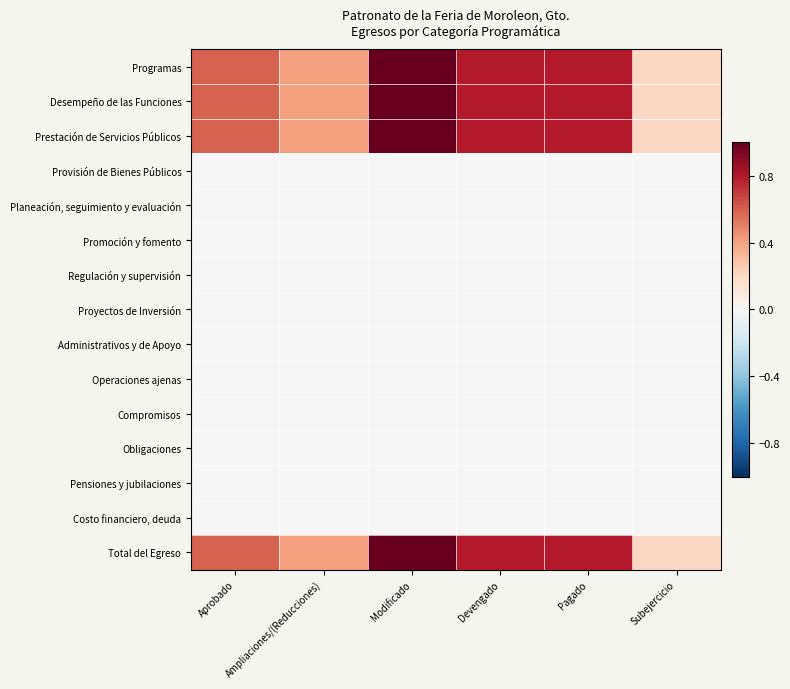

Reading right to left, transcribe all the data shown in this chart.

Programas: Subejercicio=0.2	Pagado=0.8	Devengado=0.8	Modificado=1.0	Ampliaciones/(Reducciones)=0.4	Aprobado=0.6
Desempeño de las Funciones: Subejercicio=0.2	Pagado=0.8	Devengado=0.8	Modificado=1.0	Ampliaciones/(Reducciones)=0.4	Aprobado=0.6
Prestación de Servicios Públicos: Subejercicio=0.2	Pagado=0.8	Devengado=0.8	Modificado=1.0	Ampliaciones/(Reducciones)=0.4	Aprobado=0.6
Provisión de Bienes Públicos: Subejercicio=0.0	Pagado=0.0	Devengado=0.0	Modificado=0.0	Ampliaciones/(Reducciones)=0.0	Aprobado=0.0
Planeación, seguimiento y evaluación: Subejercicio=0.0	Pagado=0.0	Devengado=0.0	Modificado=0.0	Ampliaciones/(Reducciones)=0.0	Aprobado=0.0
Promoción y fomento: Subejercicio=0.0	Pagado=0.0	Devengado=0.0	Modificado=0.0	Ampliaciones/(Reducciones)=0.0	Aprobado=0.0
Regulación y supervisión: Subejercicio=0.0	Pagado=0.0	Devengado=0.0	Modificado=0.0	Ampliaciones/(Reducciones)=0.0	Aprobado=0.0
Proyectos de Inversión: Subejercicio=0.0	Pagado=0.0	Devengado=0.0	Modificado=0.0	Ampliaciones/(Reducciones)=0.0	Aprobado=0.0
Administrativos y de Apoyo: Subejercicio=0.0	Pagado=0.0	Devengado=0.0	Modificado=0.0	Ampliaciones/(Reducciones)=0.0	Aprobado=0.0
Operaciones ajenas: Subejercicio=0.0	Pagado=0.0	Devengado=0.0	Modificado=0.0	Ampliaciones/(Reducciones)=0.0	Aprobado=0.0
Compromisos: Subejercicio=0.0	Pagado=0.0	Devengado=0.0	Modificado=0.0	Ampliaciones/(Reducciones)=0.0	Aprobado=0.0
Obligaciones: Subejercicio=0.0	Pagado=0.0	Devengado=0.0	Modificado=0.0	Ampliaciones/(Reducciones)=0.0	Aprobado=0.0
Pensiones y jubilaciones: Subejercicio=0.0	Pagado=0.0	Devengado=0.0	Modificado=0.0	Ampliaciones/(Reducciones)=0.0	Aprobado=0.0
Costo financiero, deuda: Subejercicio=0.0	Pagado=0.0	Devengado=0.0	Modificado=0.0	Ampliaciones/(Reducciones)=0.0	Aprobado=0.0
Total del Egreso: Subejercicio=0.2	Pagado=0.8	Devengado=0.8	Modificado=1.0	Ampliaciones/(Reducciones)=0.4	Aprobado=0.6